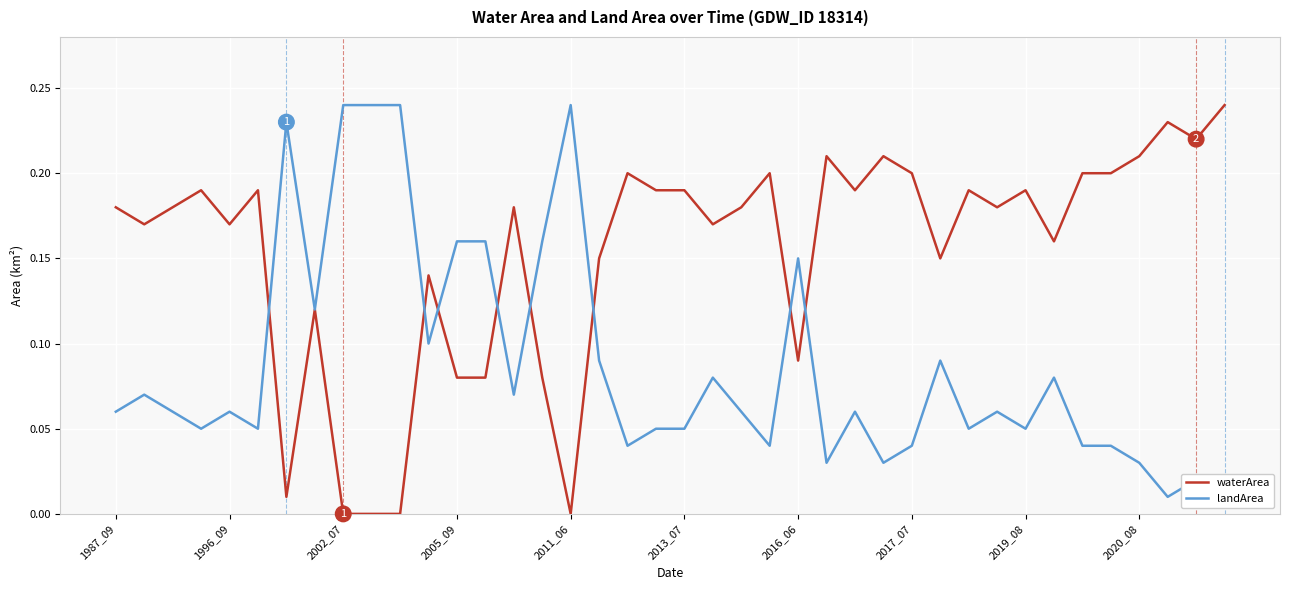

True or false: waterArea has a value of 0.3 at 2020_08.

False